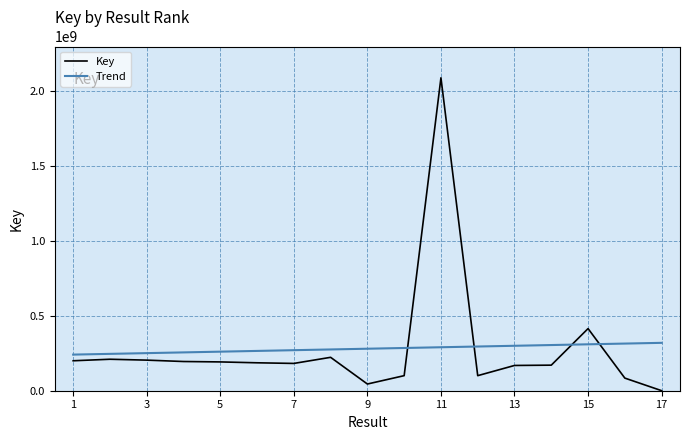

What is the minimum value for Trend?

240962740.3